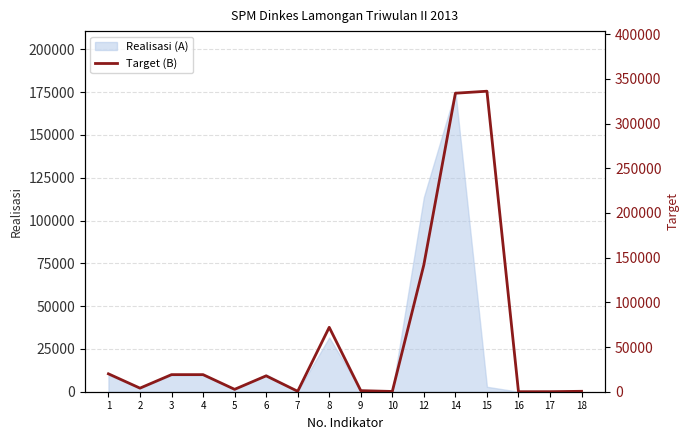

What is the sum of all values?

969628